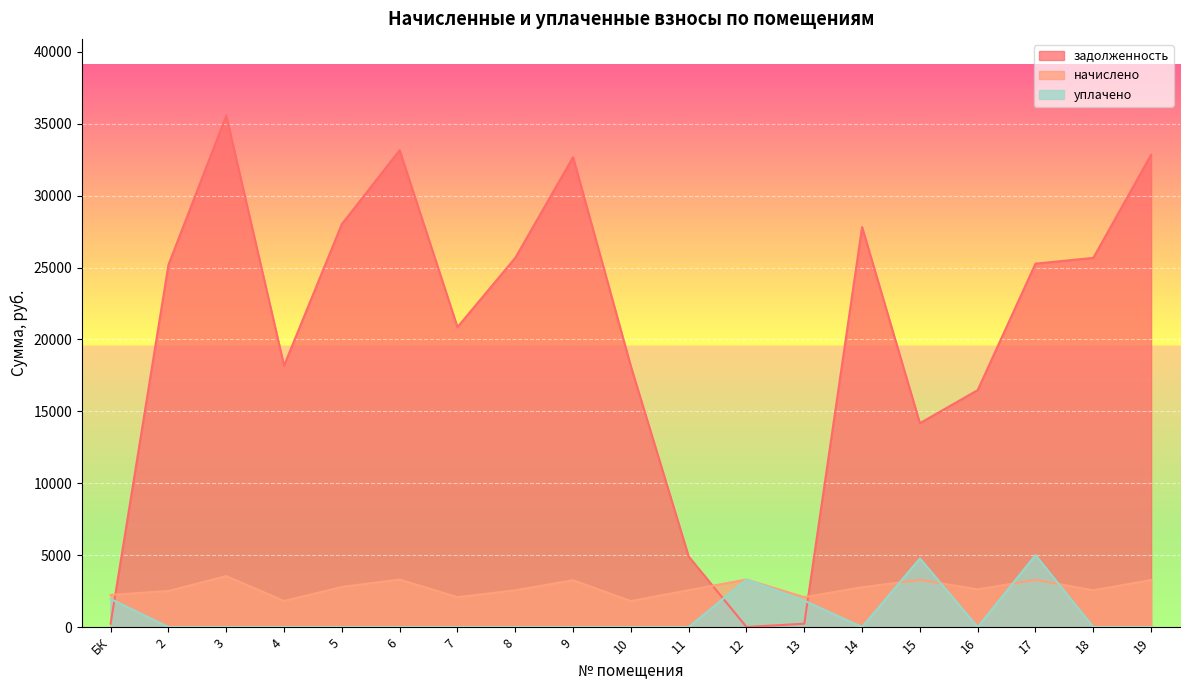

The задолженность series shows 230.9 at 13. True or false?

True